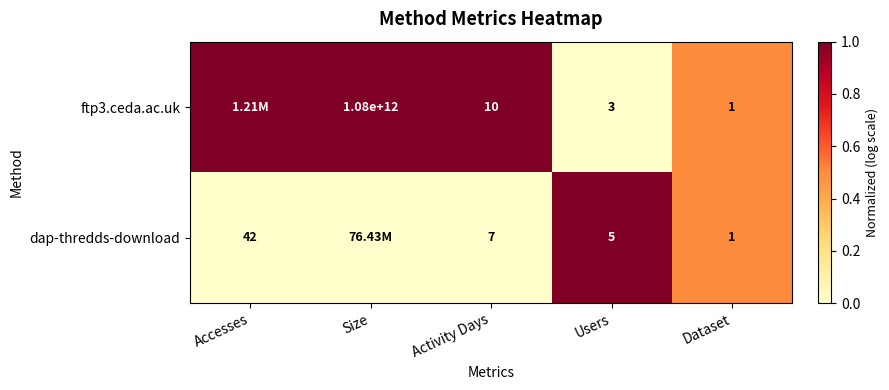

Rank the series at Users from lowest to highest value.

ftp3.ceda.ac.uk, dap-thredds-download